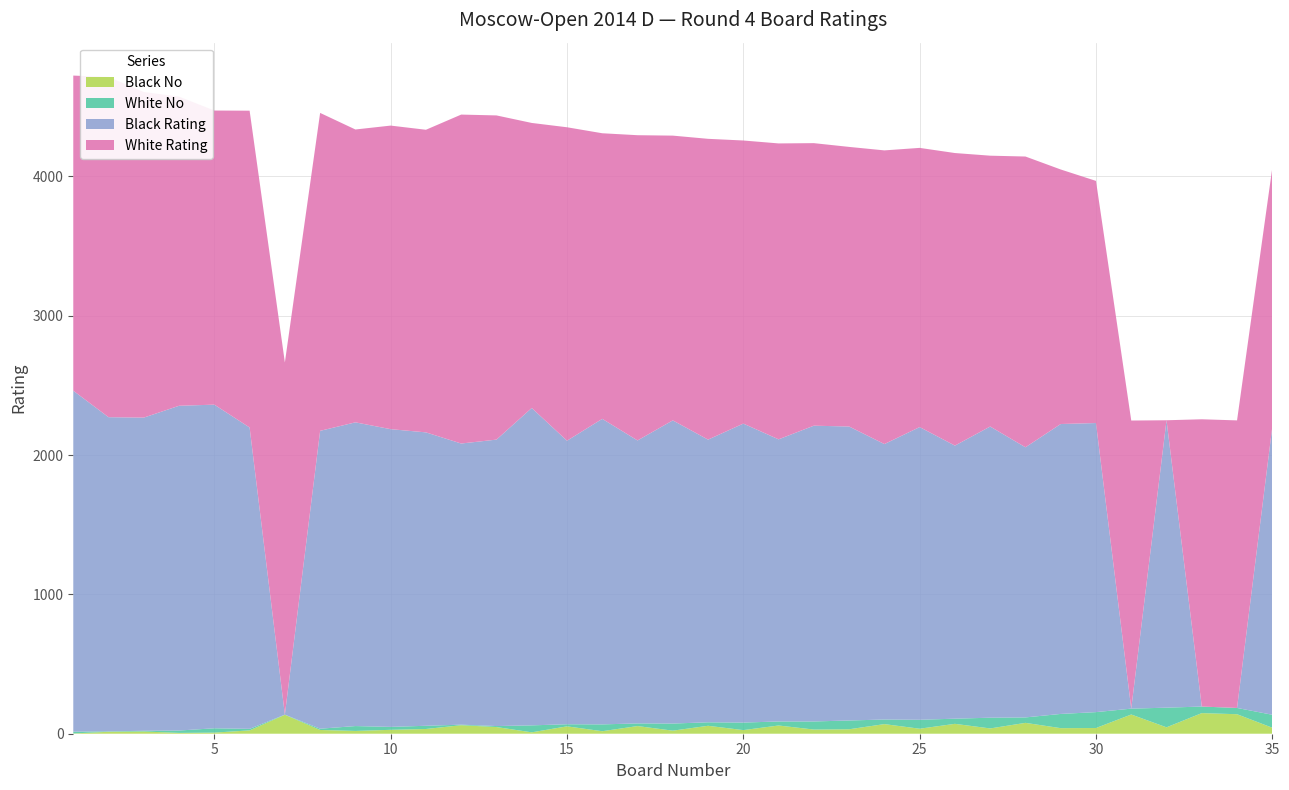

Reading left to right, transcribe all the data shown in this chart.

Board No: 1	2	3	4	5	6	7	8	9	10	11	12	13	14	15	16	17	18	19	20	21	22	23	24	25	26	27	28	29	30	31	32	33	34	35
White Rating: 2262	2442	2337	2219	2111	2274	2528	2282	2102	2179	2172	2361	2327	2046	2250	2050	2191	2044	2159	2032	2124	2028	2007	2108	2004	2100	1944	2087	1827	1738	2068	0	2062	2064	1858
Black Rating: 2447	2255	2248	2331	2323	2163	0	2138	2180	2137	2106	2018	2056	2278	2035	2193	2031	2176	2029	2146	2025	2123	2110	1977	2101	1960	2090	1939	2081	2075	0	2063	0	0	2068
White No: 13	3	5	17	31	11	1	9	35	21	23	4	7	50	15	49	19	51	25	54	29	58	63	33	64	37	77	39	102	114	42	141	47	45	93
Black No: 2	14	16	6	8	24	136	27	20	28	34	61	48	10	53	18	55	22	57	26	59	30	32	69	36	71	38	78	40	41	138	46	148	140	43